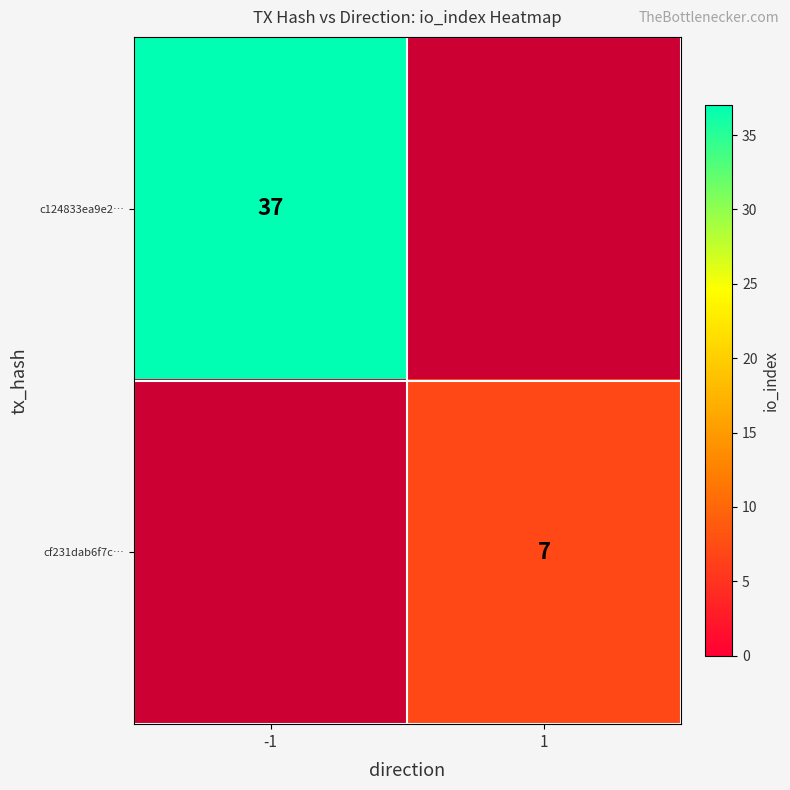

True or false: cf231dab6f7c… has a value of 9 at 1.

False